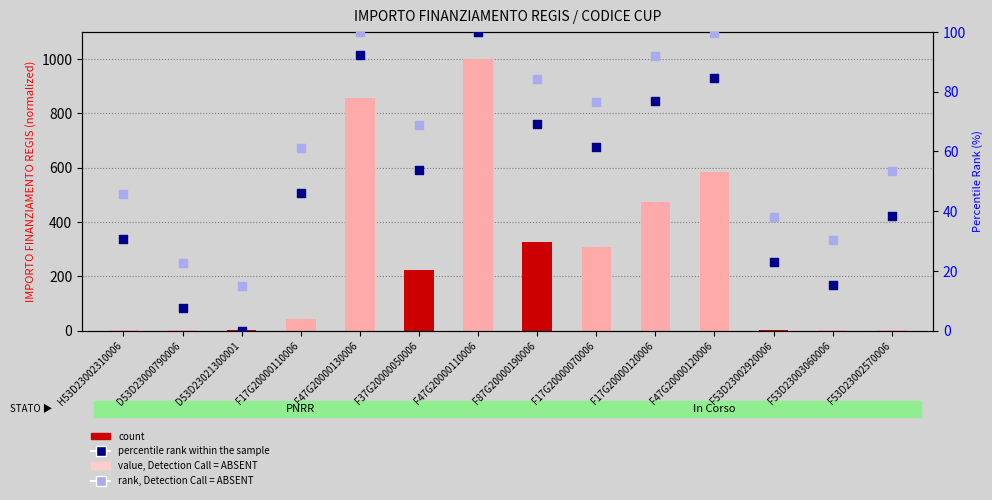

Which series has the largest total across all categories?

rank, Detection Call = ABSENT